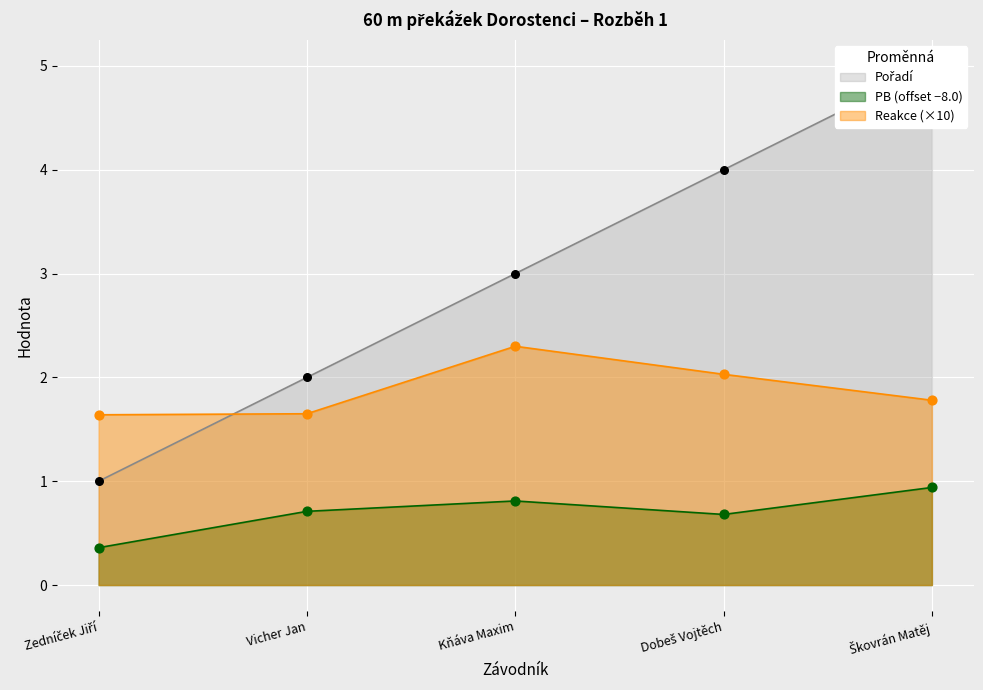

At how many categories does at least one series exceed 4?

1